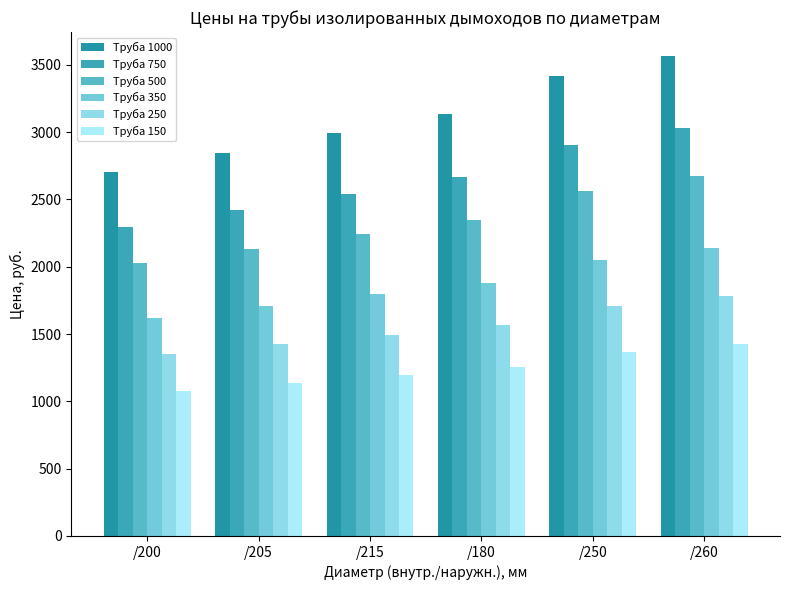

How many data points in Труба 750 are above 2662?

3